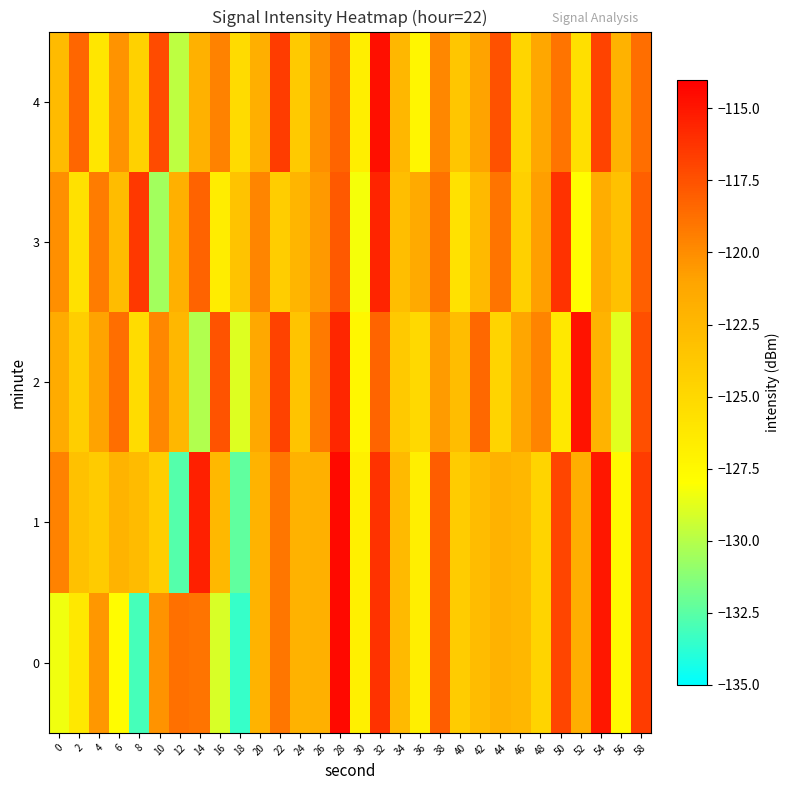

Rank the series by their maximum value, from highest to lowest.

0, 1, 4, 2, 3